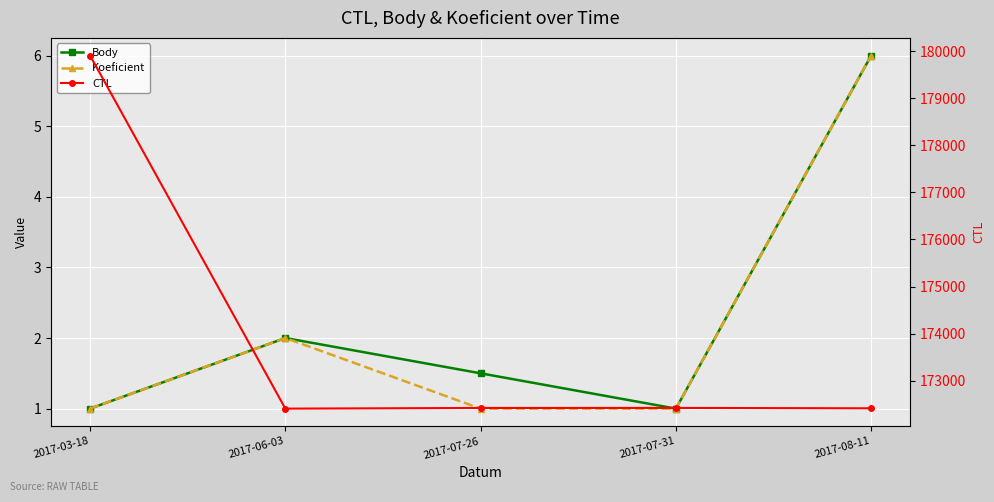

At which label does CTL reach its peak?

2017-03-18